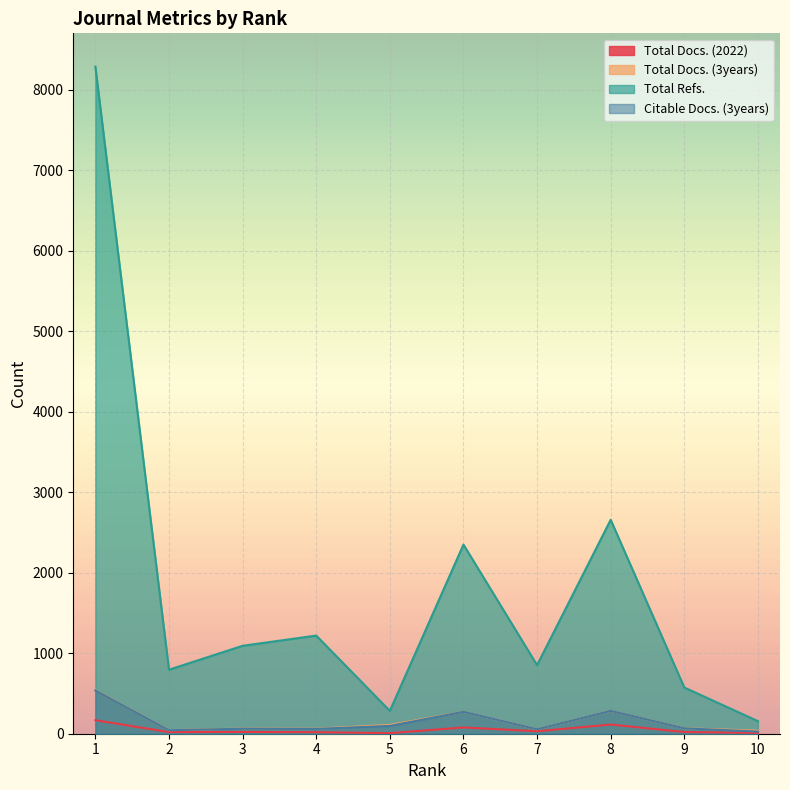

Where is Total Docs. (3years) nearest to the value 289?

8